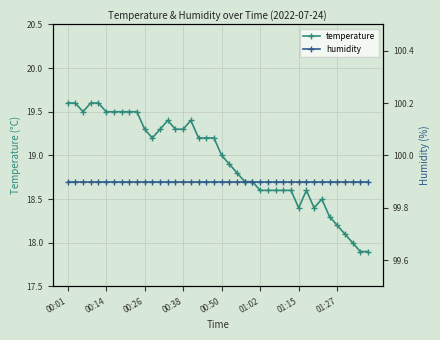

The temperature series shows 34.1 at 00:50. True or false?

False